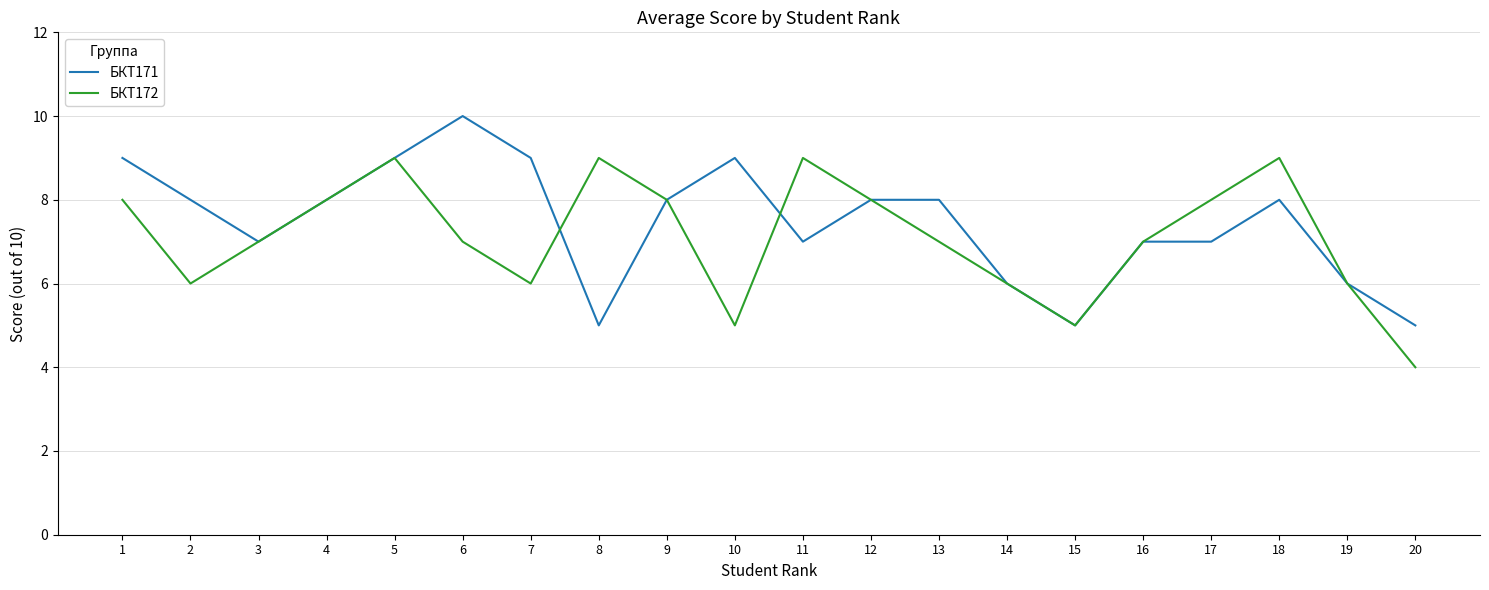

What is the smallest value displayed?

4